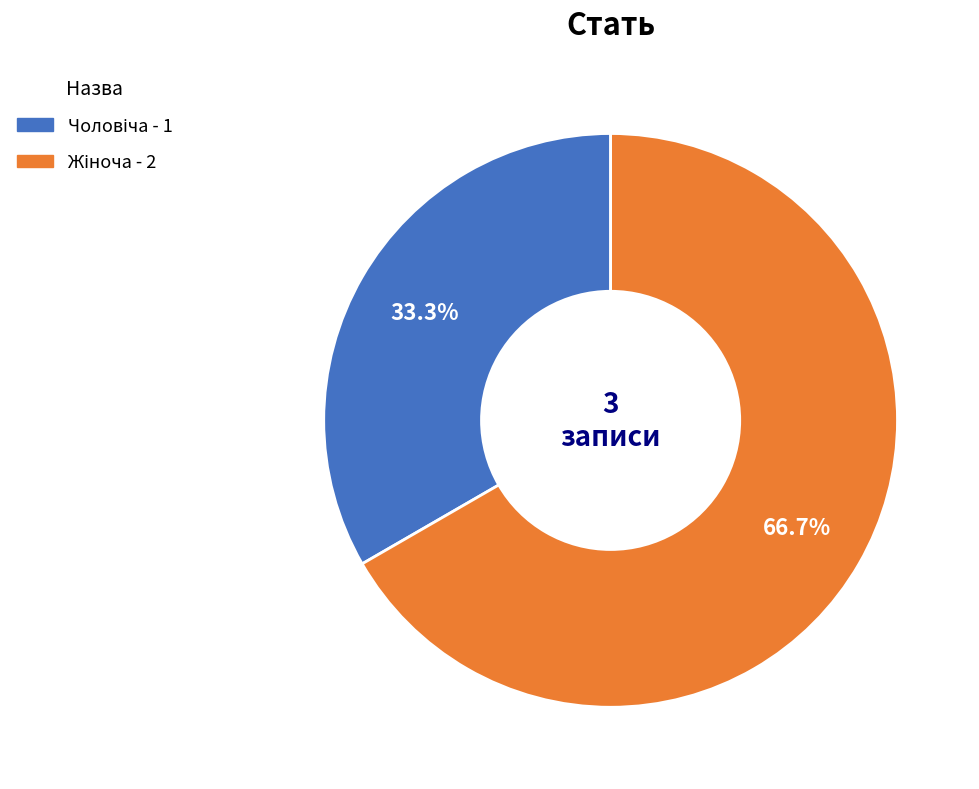

Does any single category account for the majority?

Yes